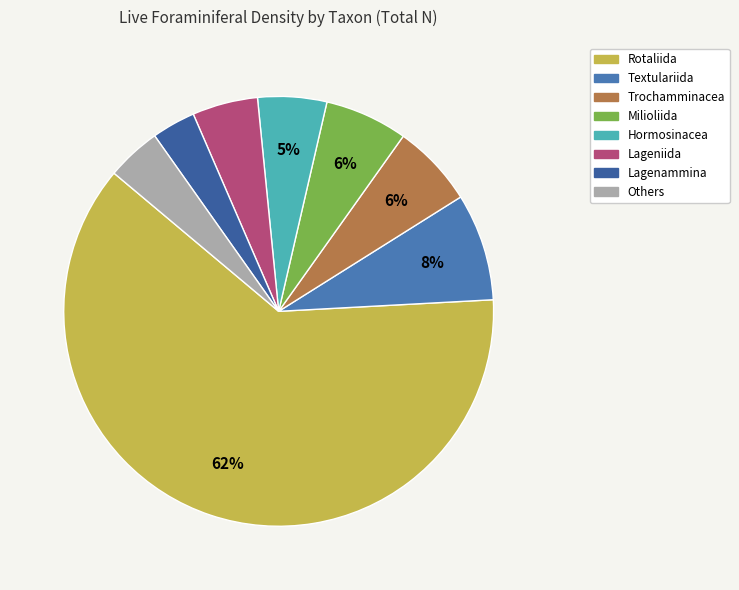

Count the number of slices in the pie.

8